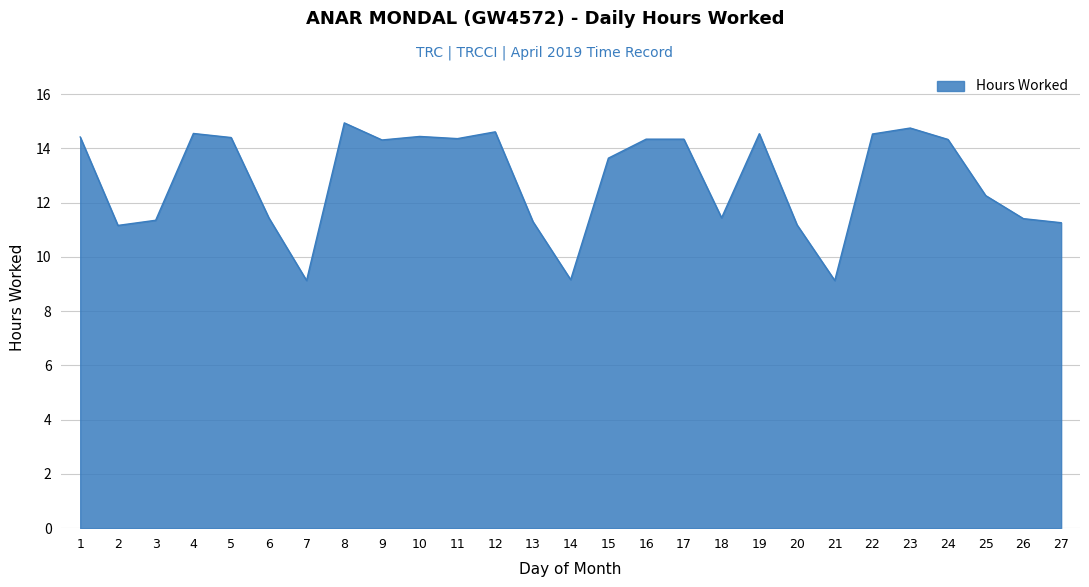

What is the difference between the values at 26 and 9?

2.9